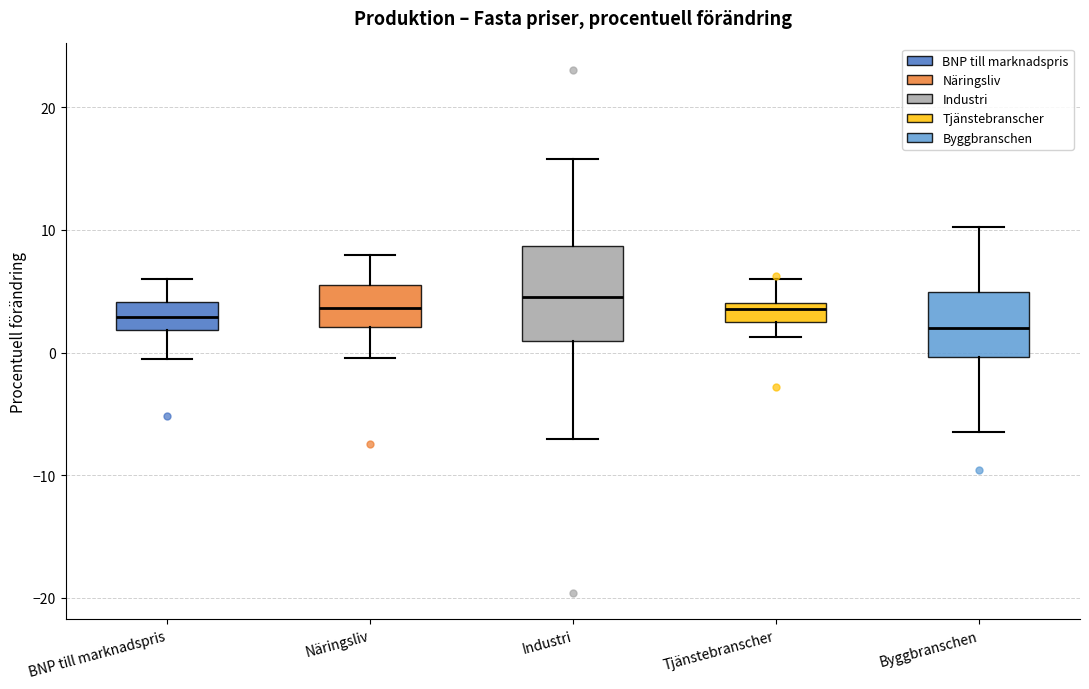

Where does the upper whisker of the box for Industri end on the y-axis? The values are not printed on the chart, so give them approximately, as read against the axis.

16